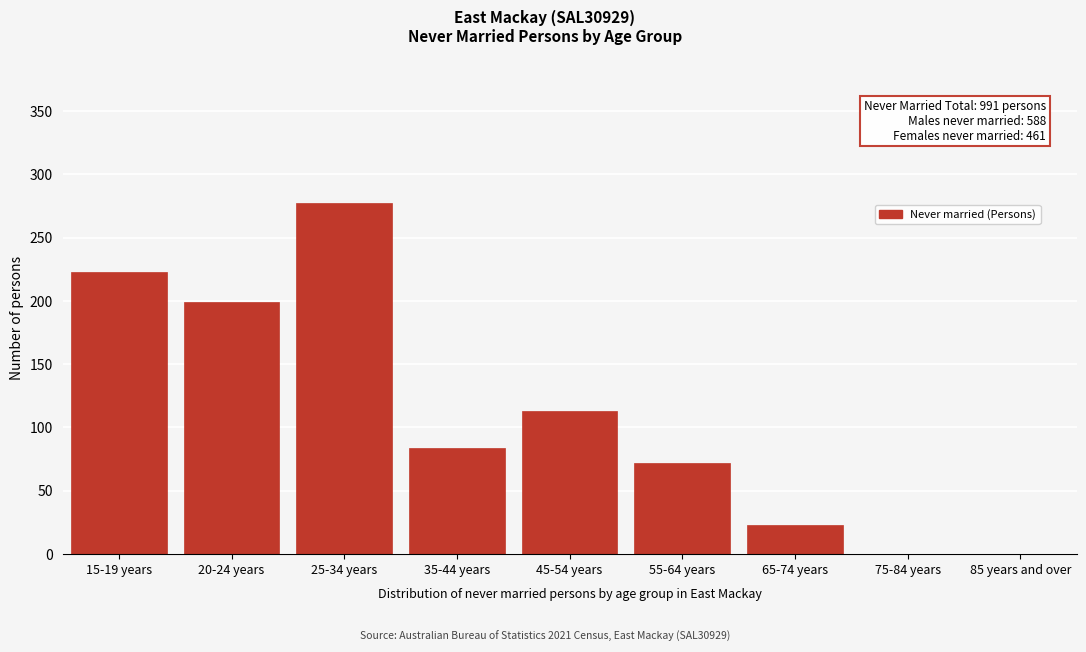

Reading left to right, list all the values displayed in this chart.

15-19 years=223	20-24 years=199	25-34 years=277	35-44 years=84	45-54 years=113	55-64 years=72	65-74 years=23	75-84 years=0	85 years and over=0